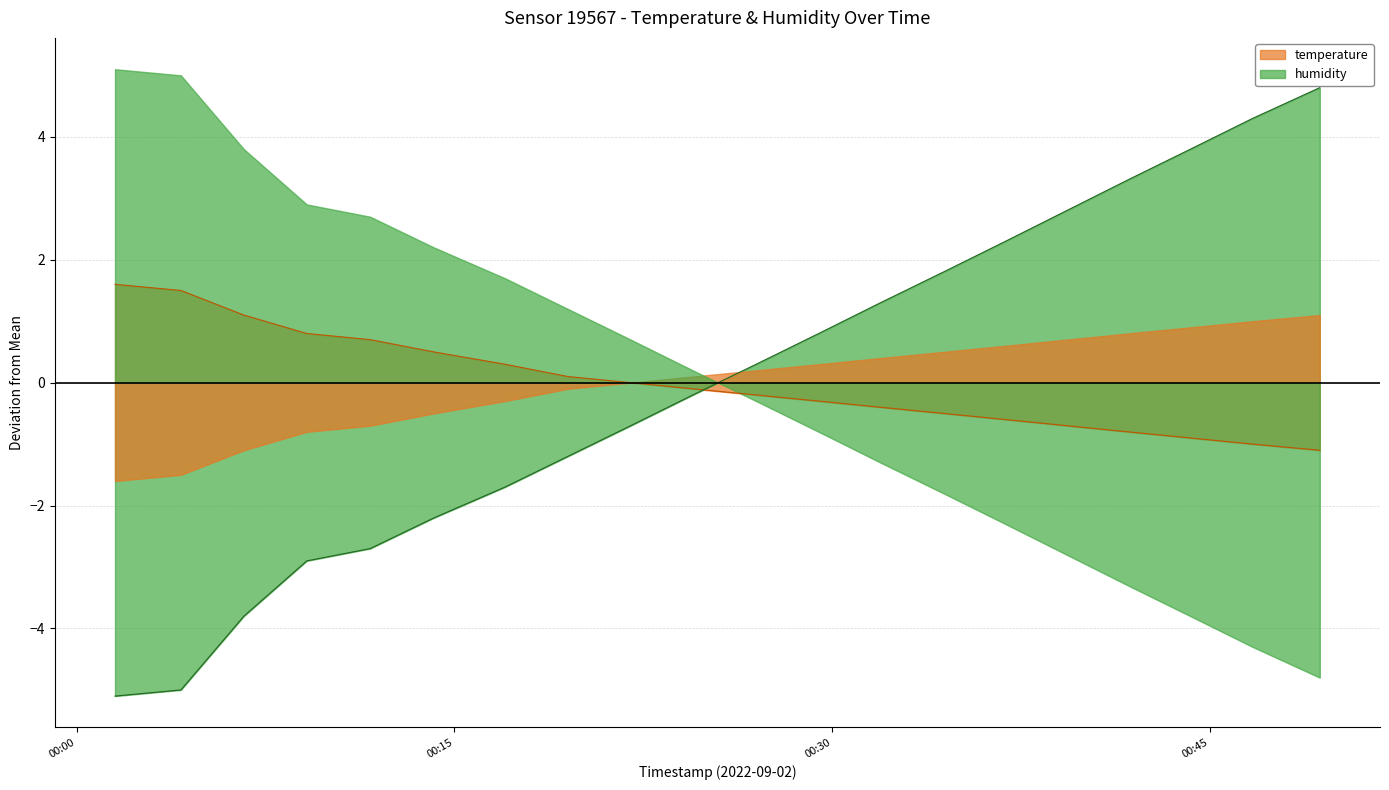

How many distinct data groups are displayed?

2